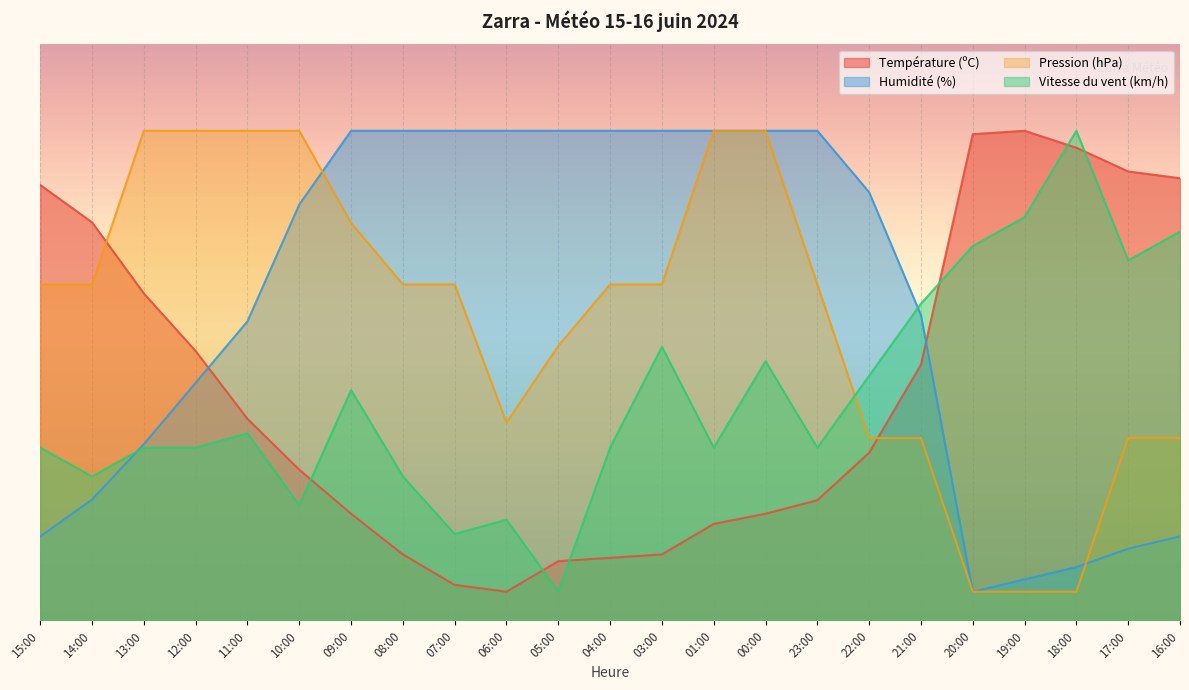

Which series has the largest total across all categories?

Humidité (%)